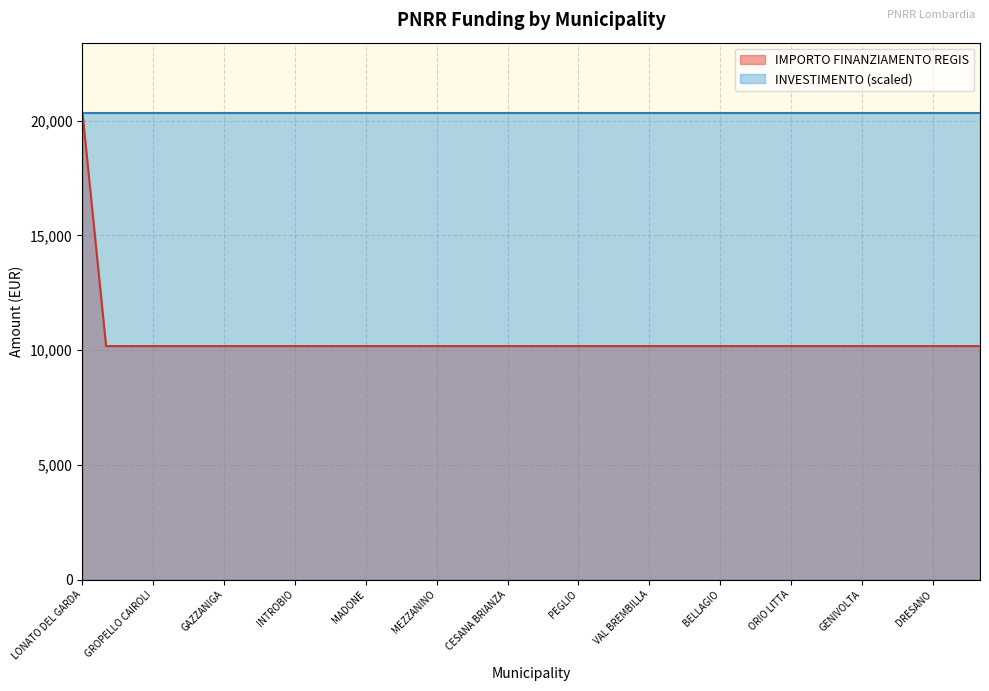

List the labels in order of value, largest first.

LONATO DEL GARDA, GEROLA ALTA, GARBAGNATE MONASTERO, GROPELLO CAIROLI, GOMBITO, GORNATE-OLONA, GAZZANIGA, FIESCO, GORNO, INTROBIO, CAPRALBA, BULGAROGRASSO, MADONE, CALVENZANO, COLLE BRIANZA, MEZZANINO, VELESO, FONTENO, CESANA BRIANZA, SUISIO, FINO DEL MONTE, PEGLIO, SCALDASOLE, MADIGNANO, VAL BREMBILLA, PEIA, ZINASCO, BELLAGIO, VERTEMATE CON MINOPRIO, RIPALTA ARPINA, ORIO LITTA, GOLFERENZO, GERA LARIO, GENIVOLTA, RANZANICO, GROMO, DRESANO, SORMANO, CASTIONE DELLA PRESOLANA